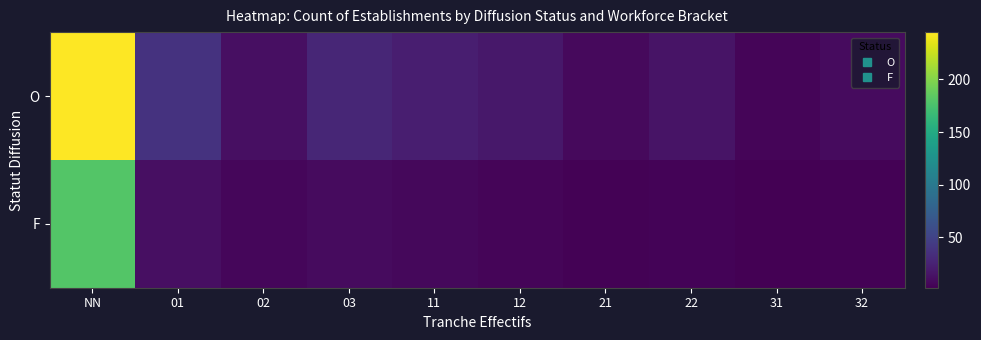

What is the total value across all series at 12?

23